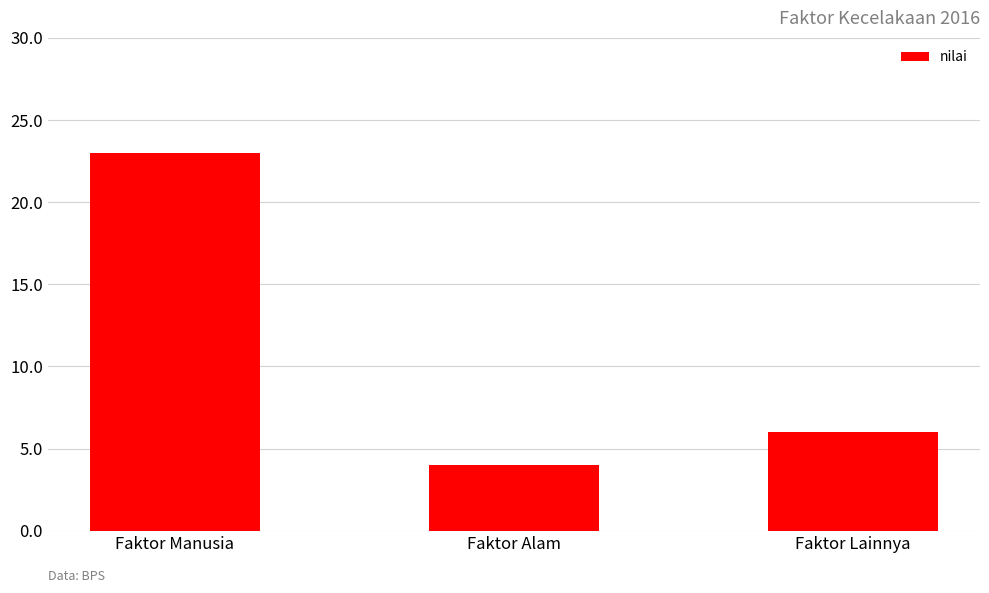

Are the bars grouped side by side (vs. stacked)?

No